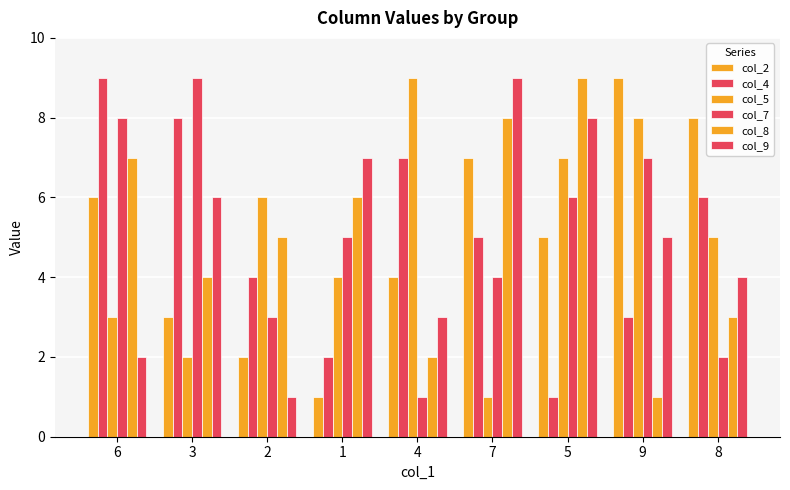

Reading right to left, what are all the values shown in this chart?

col_2: 8	9	5	7	4	1	2	3	6
col_4: 6	3	1	5	7	2	4	8	9
col_5: 5	8	7	1	9	4	6	2	3
col_7: 2	7	6	4	1	5	3	9	8
col_8: 3	1	9	8	2	6	5	4	7
col_9: 4	5	8	9	3	7	1	6	2